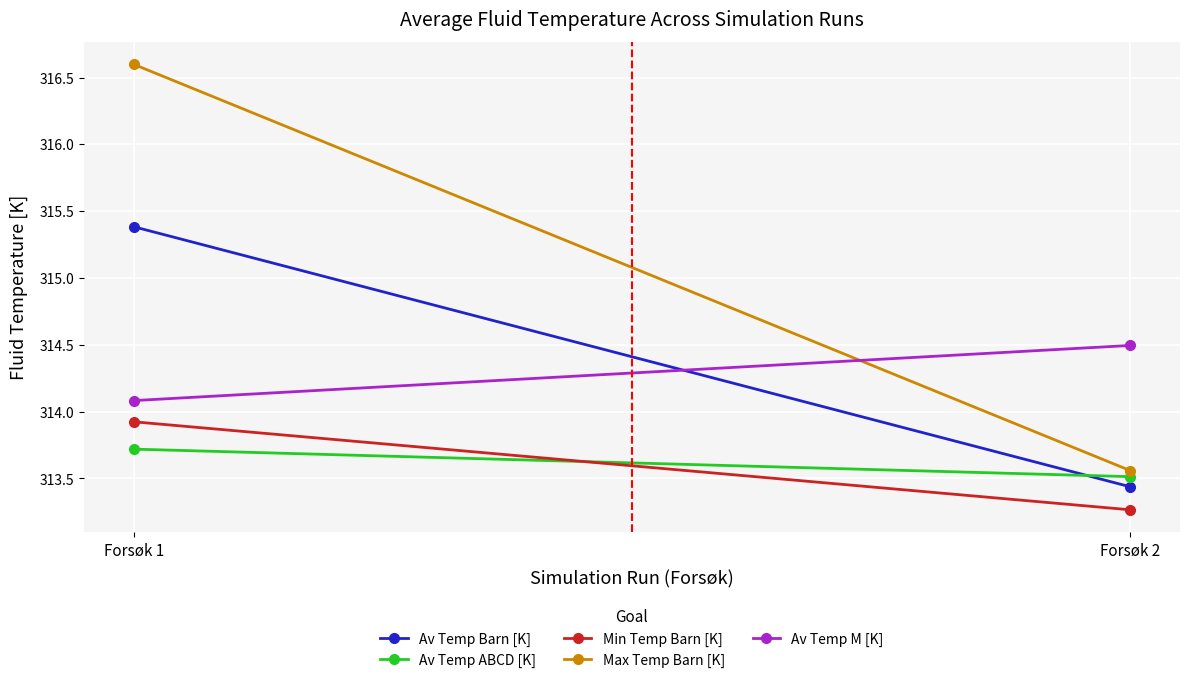

List the series in order of their peak value, lowest first.

Av Temp ABCD [K], Min Temp Barn [K], Av Temp M [K], Av Temp Barn [K], Max Temp Barn [K]